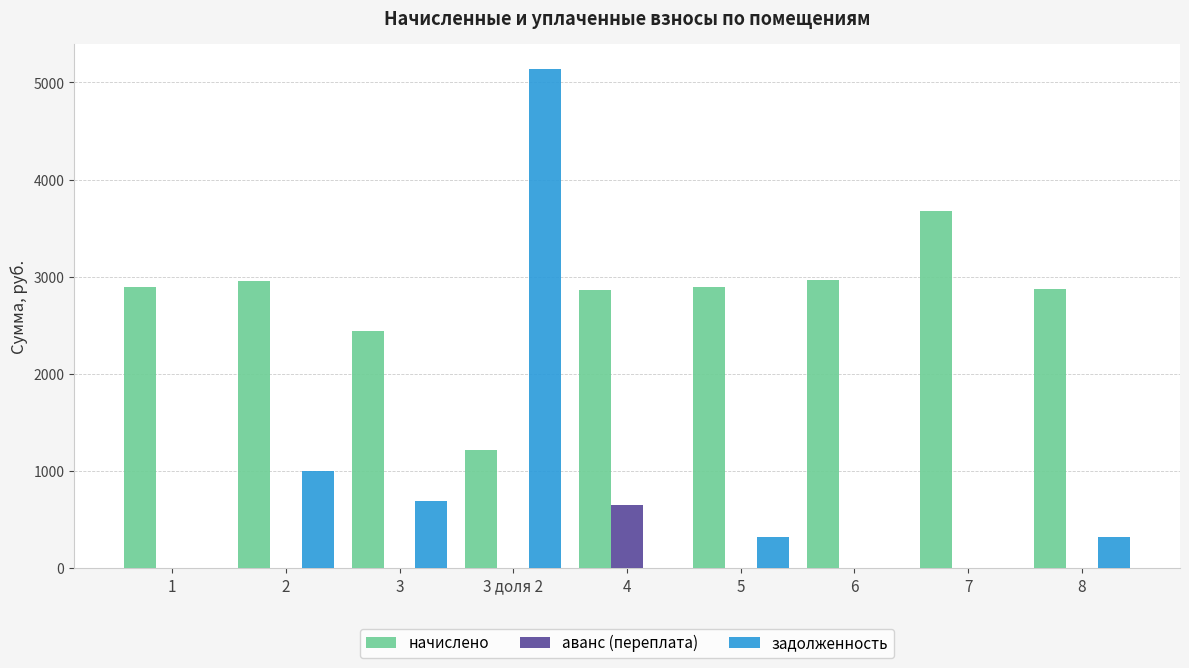

Is it true that аванс (переплата) equals 0.0 at 2?

True